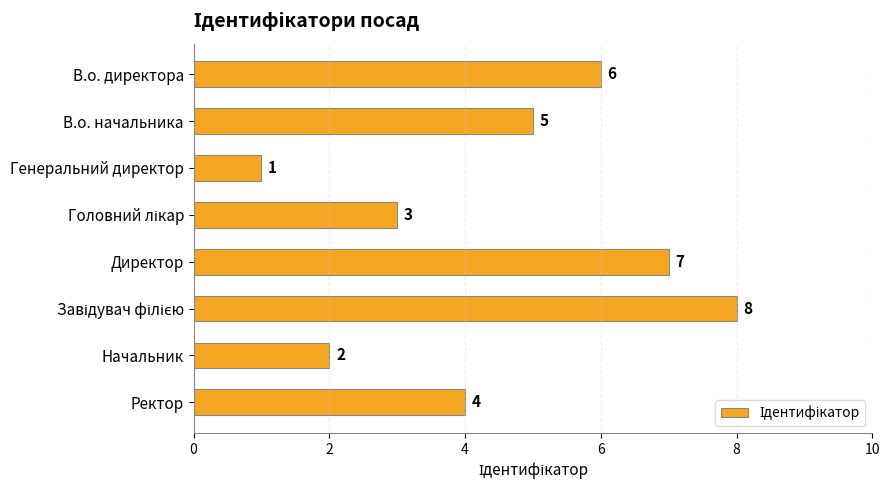

Are the bars grouped side by side (vs. stacked)?

No